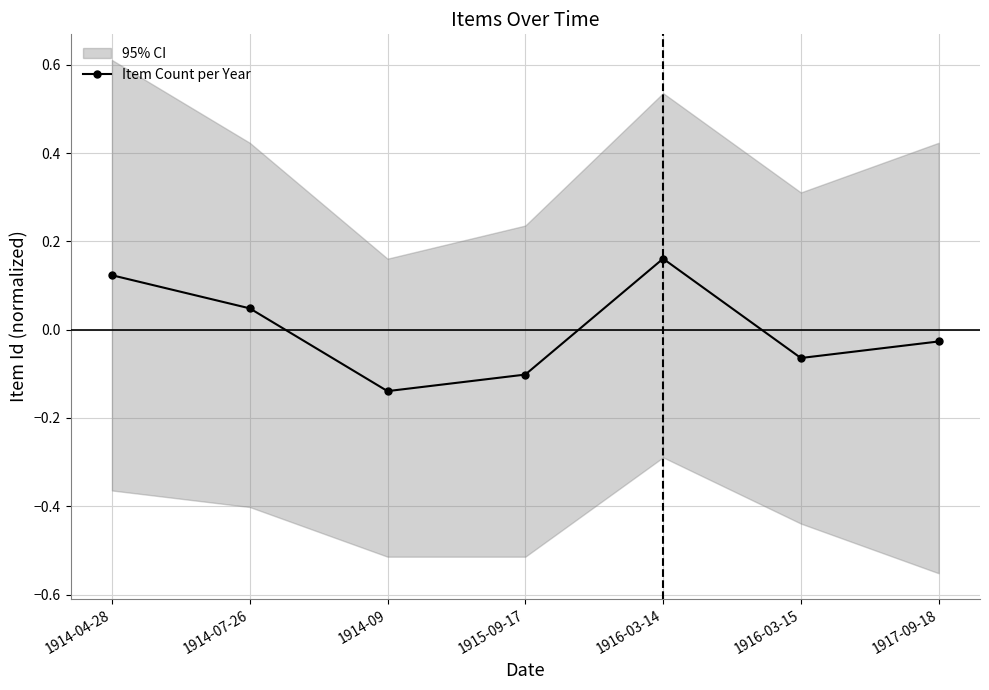

What is the difference between the maximum and minimum values?

0.3